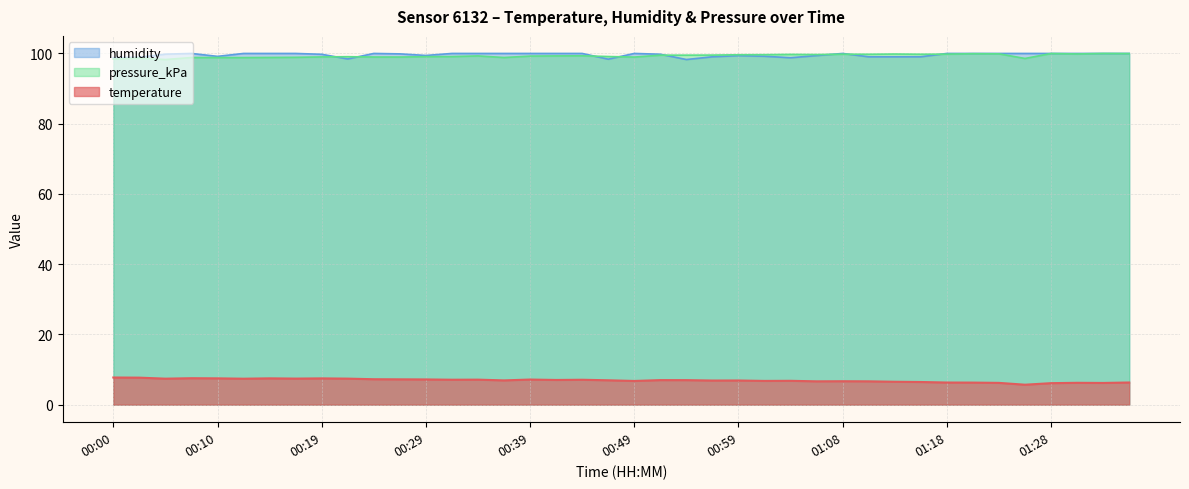

What are all the series names shown in the legend?

humidity, pressure_kPa, temperature